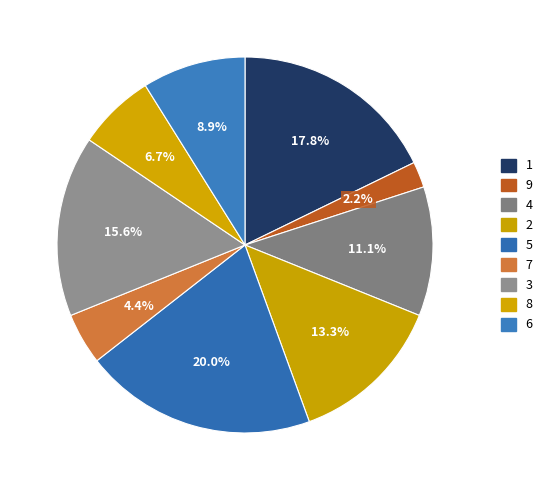

Is it true that 7 is 1% of the pie?

False